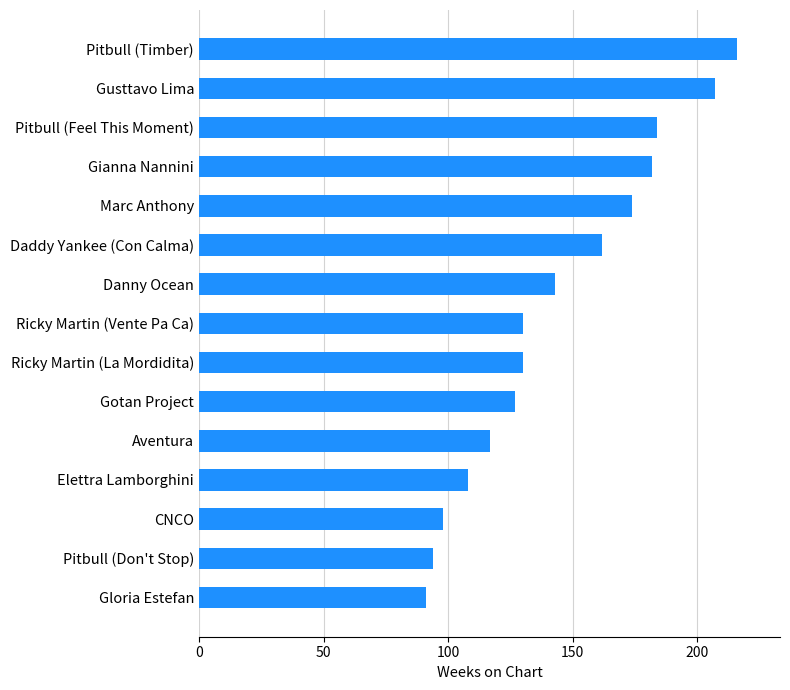

Are the bars horizontal?

Yes